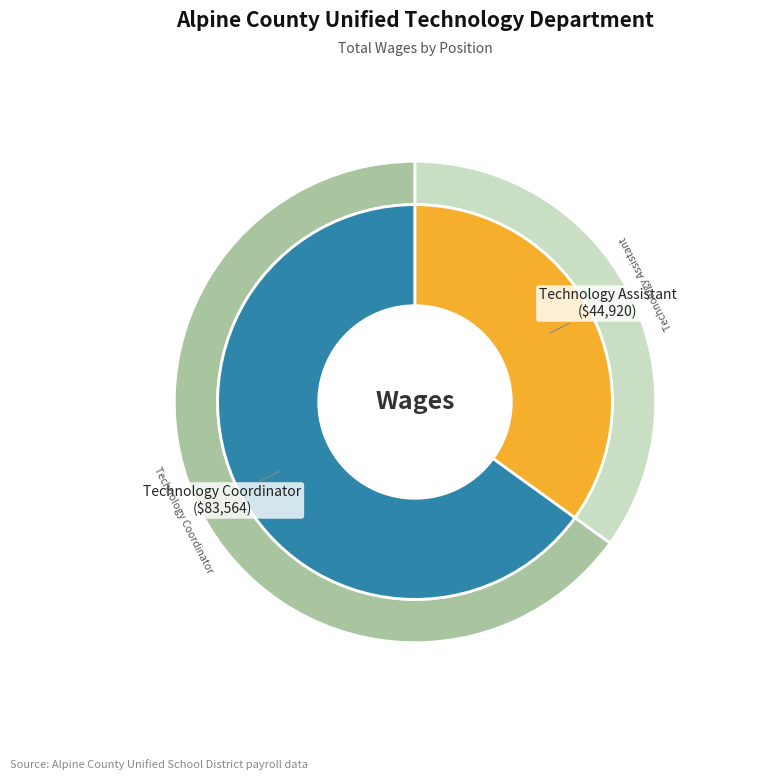

To the nearest percent, what percentage of the pie is Technology Assistant?

35%